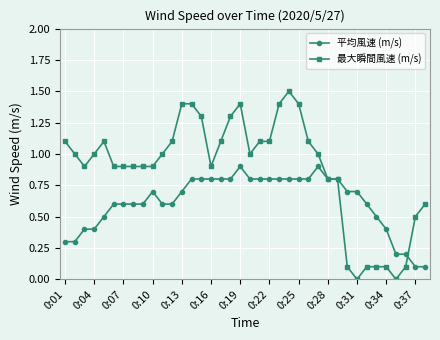

Count the number of categories in the chart.

38